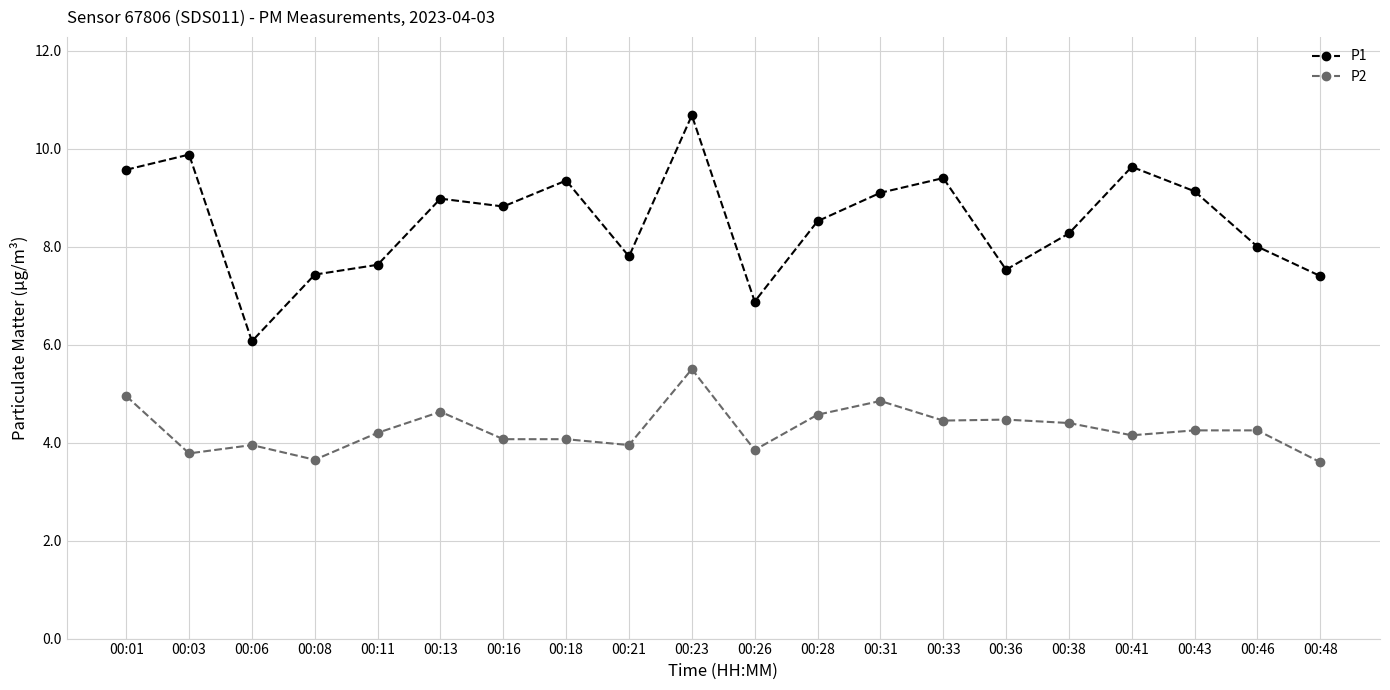

What is the difference between the P1 values at 00:13 and 00:48?

1.6